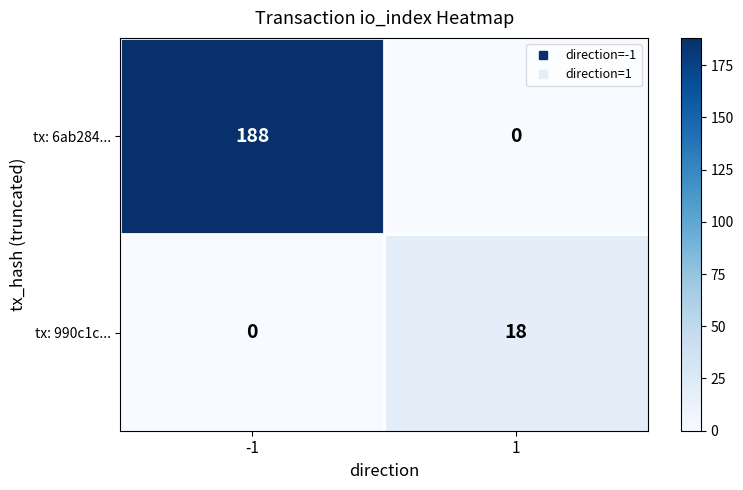

What is the difference between the maximum and minimum values in the tx: 990c1c... series?

18